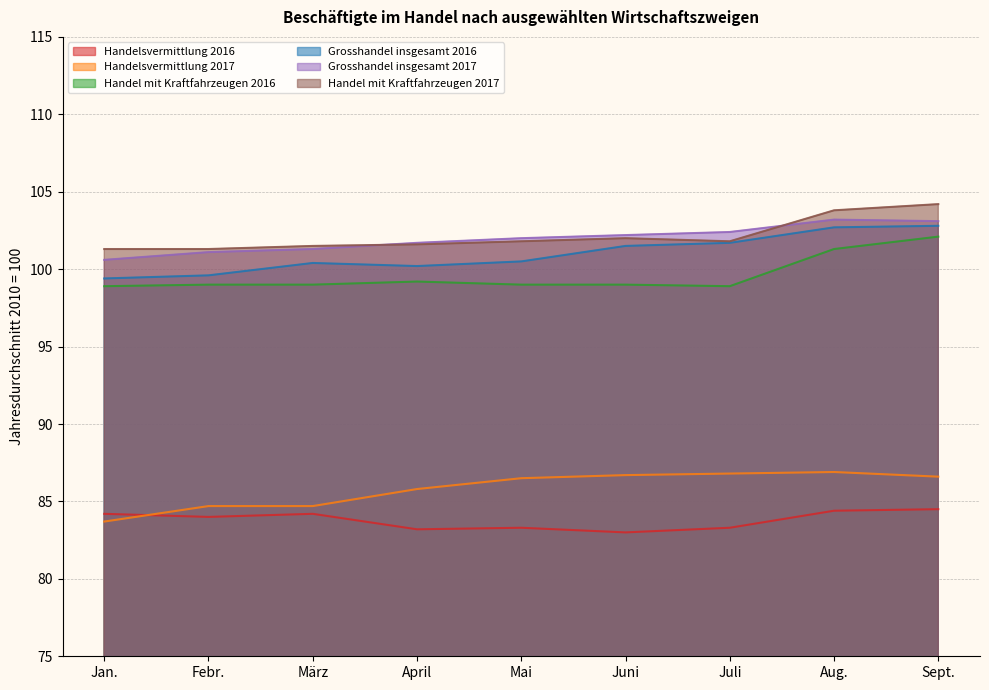

Which has a higher value, Jan. or März?

März